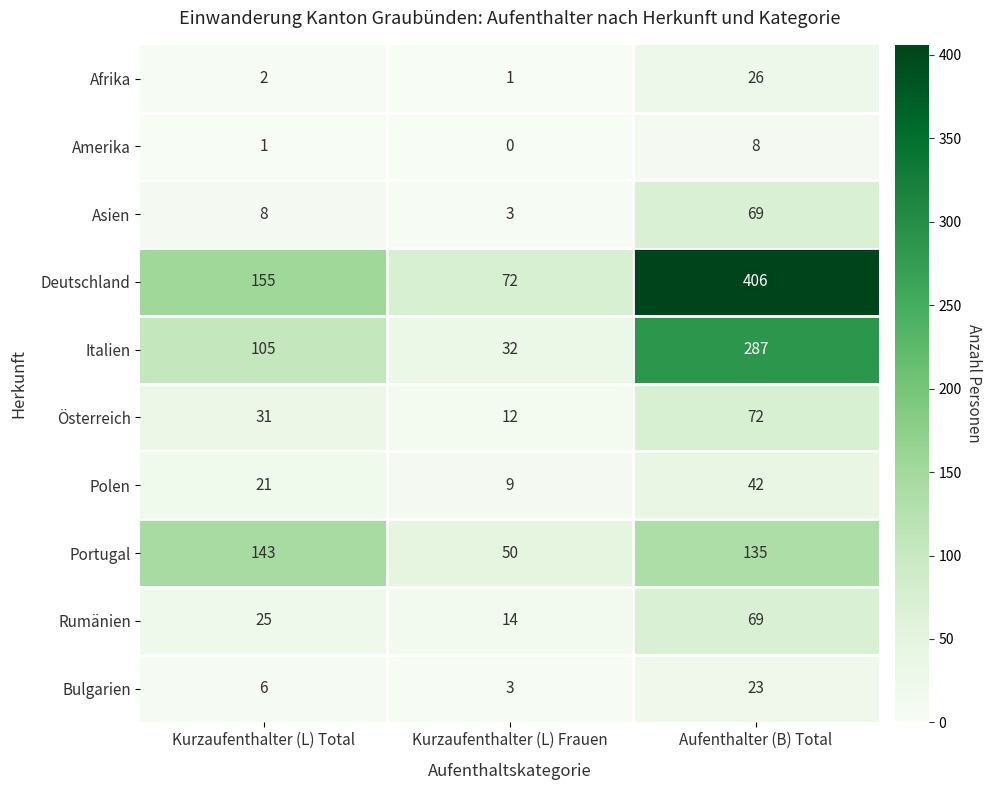

Reading left to right, what are all the values shown in this chart?

Afrika: Kurzaufenthalter (L) Total=2	Kurzaufenthalter (L) Frauen=1	Aufenthalter (B) Total=26
Amerika: Kurzaufenthalter (L) Total=1	Kurzaufenthalter (L) Frauen=0	Aufenthalter (B) Total=8
Asien: Kurzaufenthalter (L) Total=8	Kurzaufenthalter (L) Frauen=3	Aufenthalter (B) Total=69
Deutschland: Kurzaufenthalter (L) Total=155	Kurzaufenthalter (L) Frauen=72	Aufenthalter (B) Total=406
Italien: Kurzaufenthalter (L) Total=105	Kurzaufenthalter (L) Frauen=32	Aufenthalter (B) Total=287
Österreich: Kurzaufenthalter (L) Total=31	Kurzaufenthalter (L) Frauen=12	Aufenthalter (B) Total=72
Polen: Kurzaufenthalter (L) Total=21	Kurzaufenthalter (L) Frauen=9	Aufenthalter (B) Total=42
Portugal: Kurzaufenthalter (L) Total=143	Kurzaufenthalter (L) Frauen=50	Aufenthalter (B) Total=135
Rumänien: Kurzaufenthalter (L) Total=25	Kurzaufenthalter (L) Frauen=14	Aufenthalter (B) Total=69
Bulgarien: Kurzaufenthalter (L) Total=6	Kurzaufenthalter (L) Frauen=3	Aufenthalter (B) Total=23